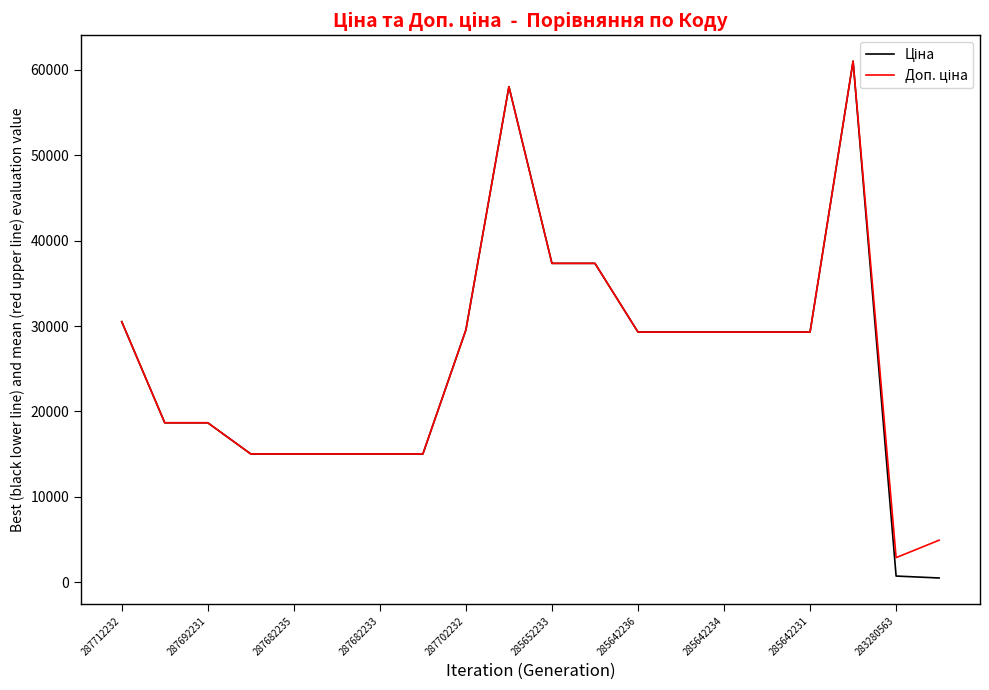

What is the total value across all series at 285642236?

58589.8